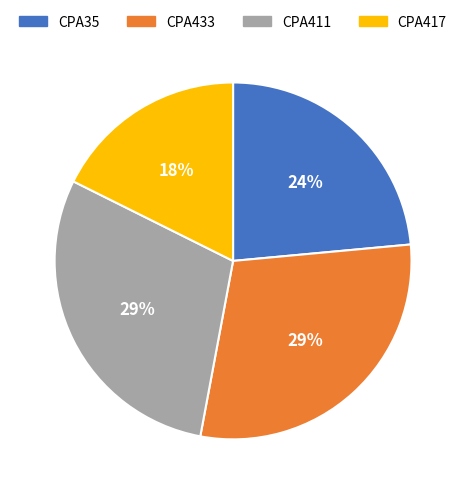

To the nearest percent, what portion does CPA411 represent?

29%